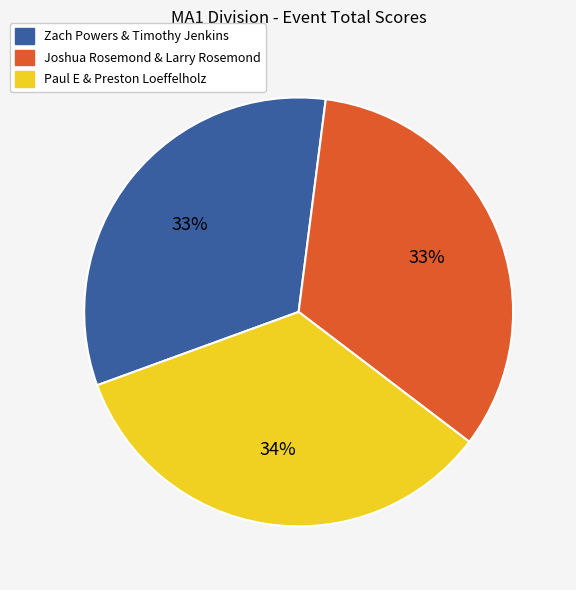

What is the largest slice in the pie chart?

Paul E & Preston Loeffelholz